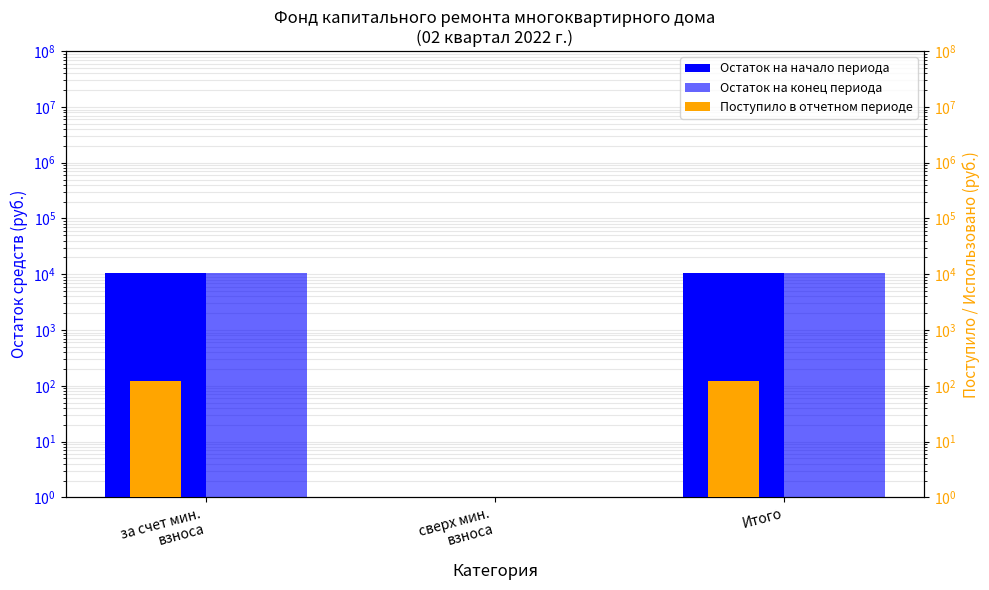

List the series in order of their peak value, lowest first.

Поступило в отчетном периоде, Остаток на конец периода, Остаток на начало периода